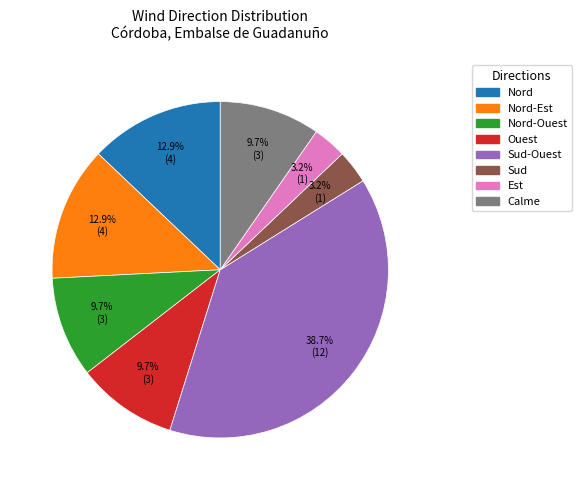

Is there any slice that represents more than half of the pie?

No